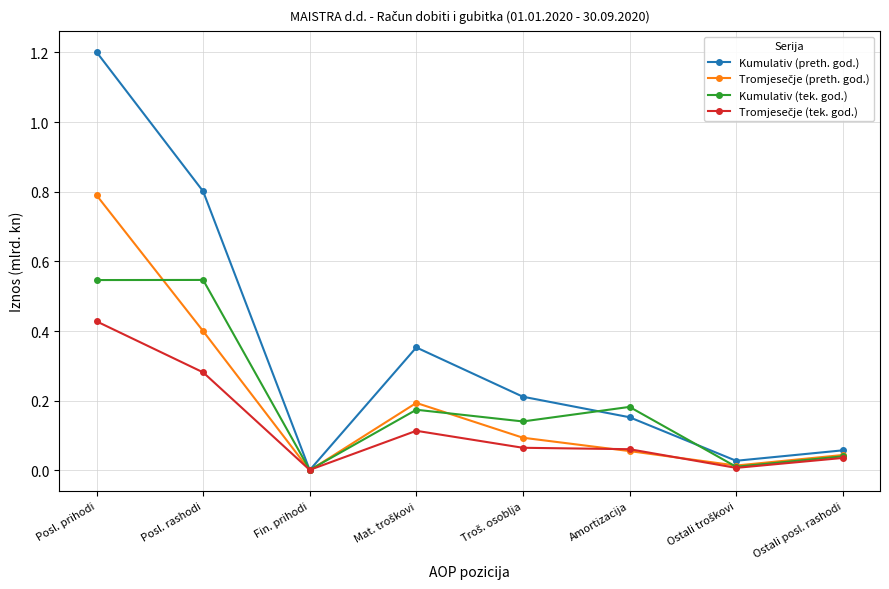

Which series changed the most between Posl. prihodi and Fin. prihodi?

Kumulativ (preth. god.)